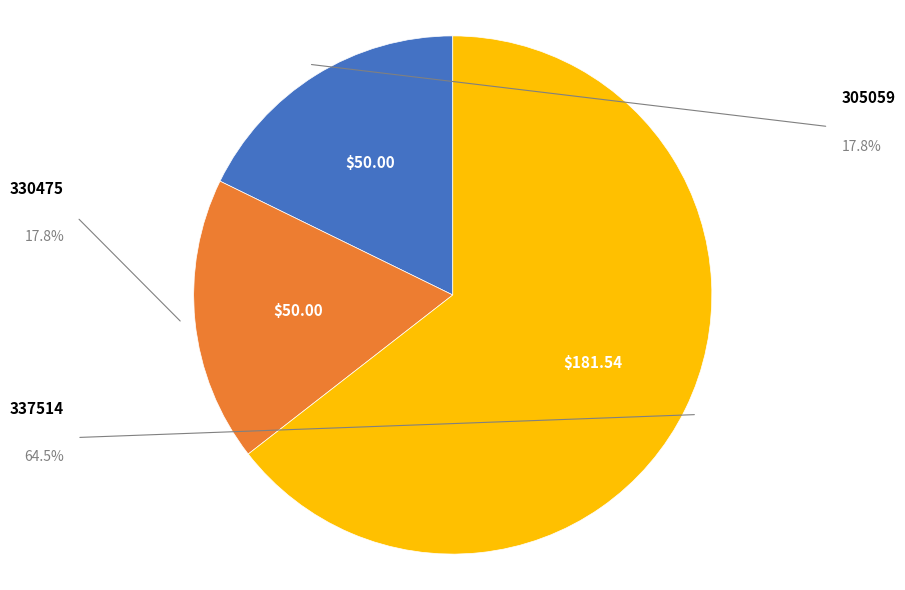

Does any single category account for the majority?

Yes